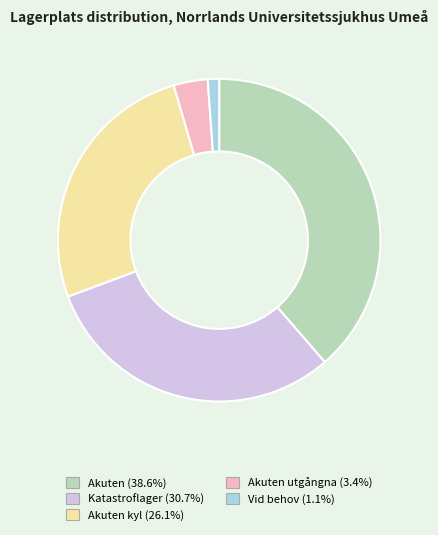

Does any single category account for the majority?

No